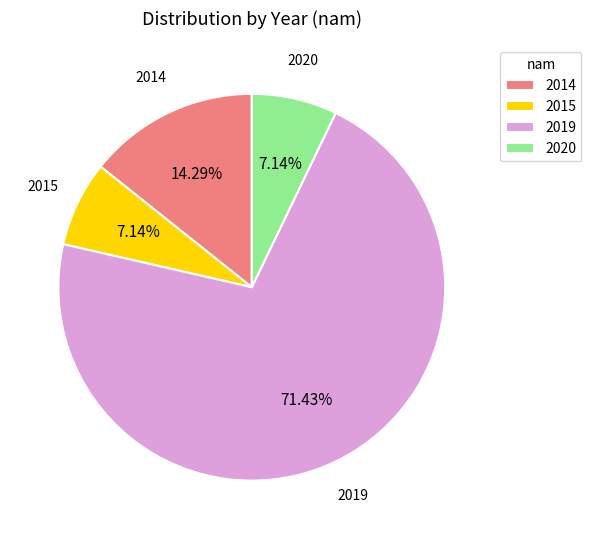

What percentage is the 2015 slice, to the nearest percent?

7%